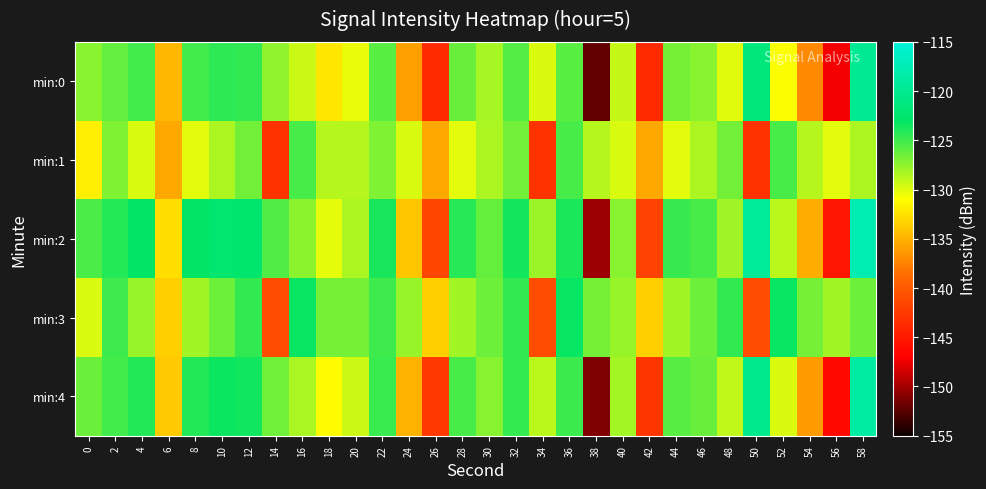

Reading left to right, what are all the values shown in this chart?

min:0: 0=-127.3	2=-126.1	4=-125.1	6=-134.7	8=-125.1	10=-124.4	12=-124.6	14=-127.5	16=-129.4	18=-132.2	20=-130.4	22=-125.8	24=-136.0	26=-143.5	28=-126.3	30=-128.2	32=-125.7	34=-129.9	36=-125.8	38=-152.2	40=-129.2	42=-143.7	44=-126.7	46=-127.3	48=-130.0	50=-121.5	52=-130.9	54=-137.2	56=-147.3	58=-119.8
min:1: 0=-131.8	2=-127.0	4=-129.8	6=-135.5	8=-130.1	10=-128.4	12=-126.6	14=-143.0	16=-125.2	18=-128.7	20=-128.7	22=-127.0	24=-129.8	26=-135.5	28=-130.1	30=-128.4	32=-126.6	34=-143.0	36=-125.2	38=-128.7	40=-129.8	42=-135.5	44=-130.1	46=-128.4	48=-126.6	50=-143.0	52=-125.2	54=-128.7	56=-130.1	58=-128.4
min:2: 0=-125.3	2=-124.1	4=-123.1	6=-132.7	8=-123.1	10=-122.4	12=-122.6	14=-125.5	16=-127.4	18=-130.2	20=-128.4	22=-123.8	24=-134.0	26=-141.5	28=-124.3	30=-126.2	32=-123.7	34=-127.9	36=-123.8	38=-150.2	40=-127.2	42=-141.7	44=-124.7	46=-125.3	48=-128.0	50=-119.5	52=-128.9	54=-135.2	56=-145.3	58=-117.8
min:3: 0=-129.8	2=-125.0	4=-127.8	6=-133.5	8=-128.1	10=-126.4	12=-124.6	14=-141.0	16=-123.2	18=-126.7	20=-126.7	22=-125.0	24=-127.8	26=-133.5	28=-128.1	30=-126.4	32=-124.6	34=-141.0	36=-123.2	38=-126.7	40=-127.8	42=-133.5	44=-128.1	46=-126.4	48=-124.6	50=-141.0	52=-123.2	54=-126.7	56=-128.1	58=-126.4
min:4: 0=-126.3	2=-125.1	4=-124.1	6=-133.7	8=-124.1	10=-123.4	12=-123.6	14=-126.5	16=-128.4	18=-131.2	20=-129.4	22=-124.8	24=-135.0	26=-142.5	28=-125.3	30=-127.2	32=-124.7	34=-128.9	36=-124.8	38=-151.2	40=-128.2	42=-142.7	44=-125.7	46=-126.3	48=-129.0	50=-120.5	52=-129.9	54=-136.2	56=-146.3	58=-118.8